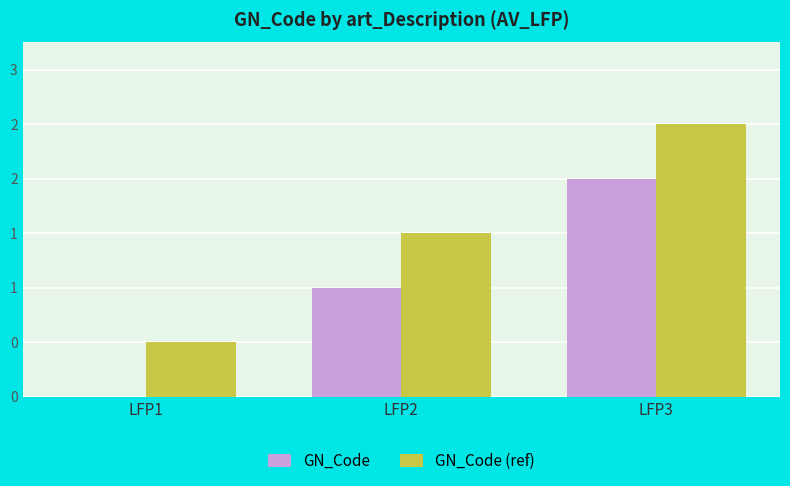

Which series changed the most between LFP1 and LFP3?

GN_Code